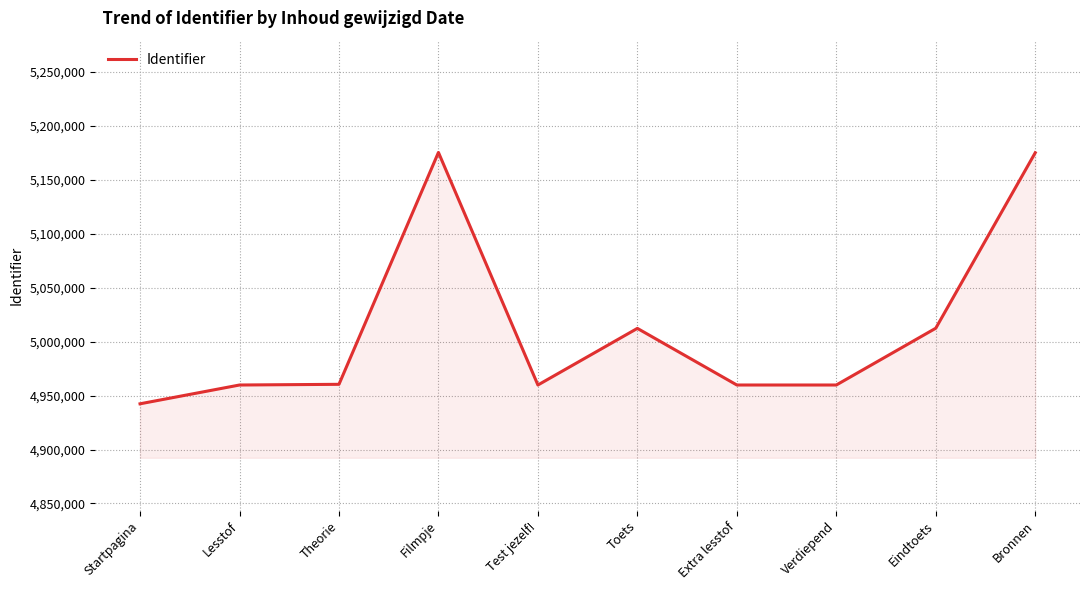

How many categories are shown in the chart?

10